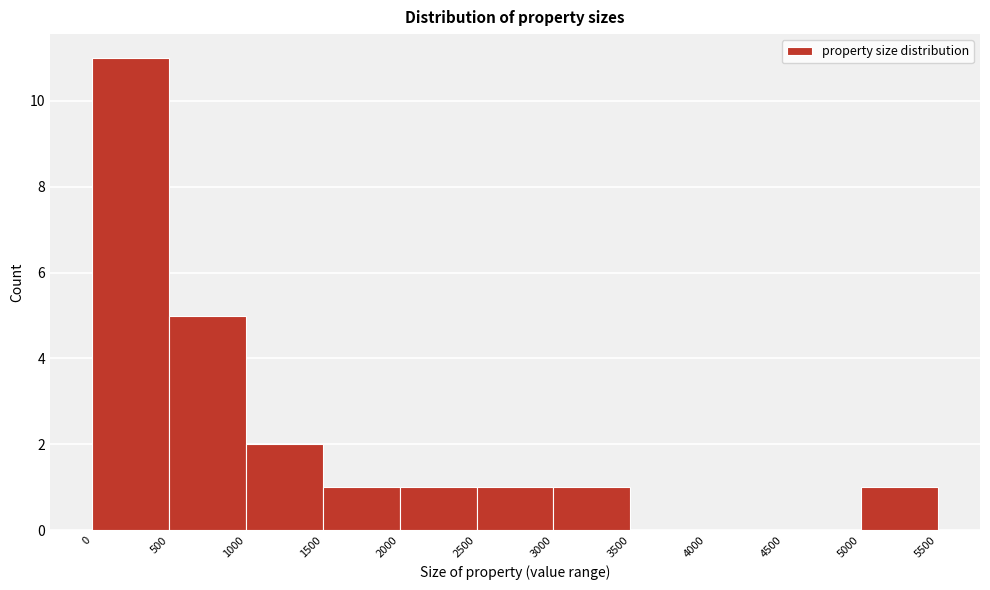

What is the height of the bar covering 3000 to 3500 on the x-axis? The values are not printed on the chart, so give them approximately, as read against the axis.

1